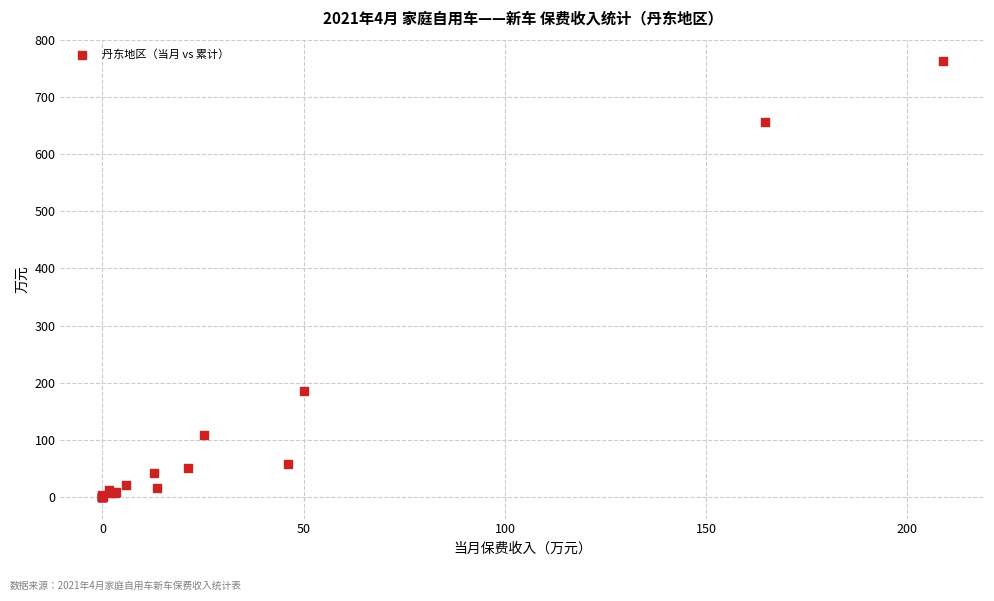

What Y value in the scatter plot is closest to 381?

186.1